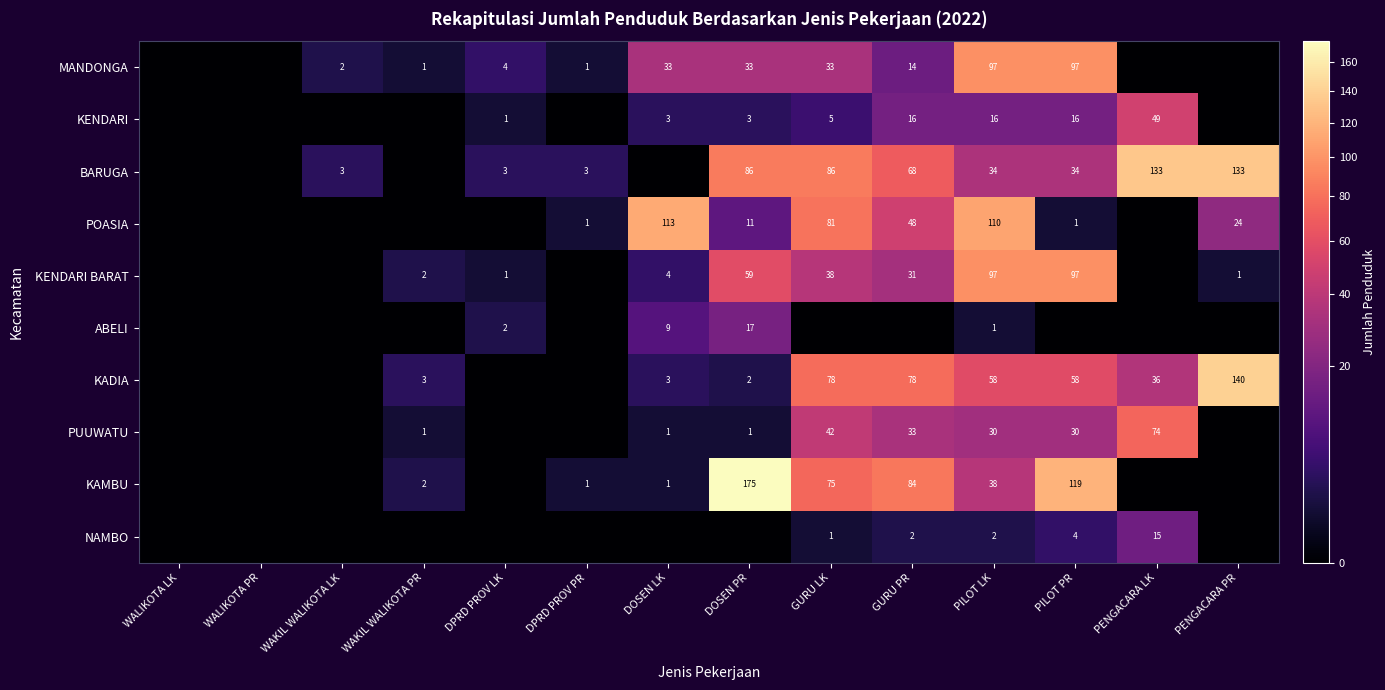

True or false: KAMBU has a value of 2 at WAKIL WALIKOTA PR.

True